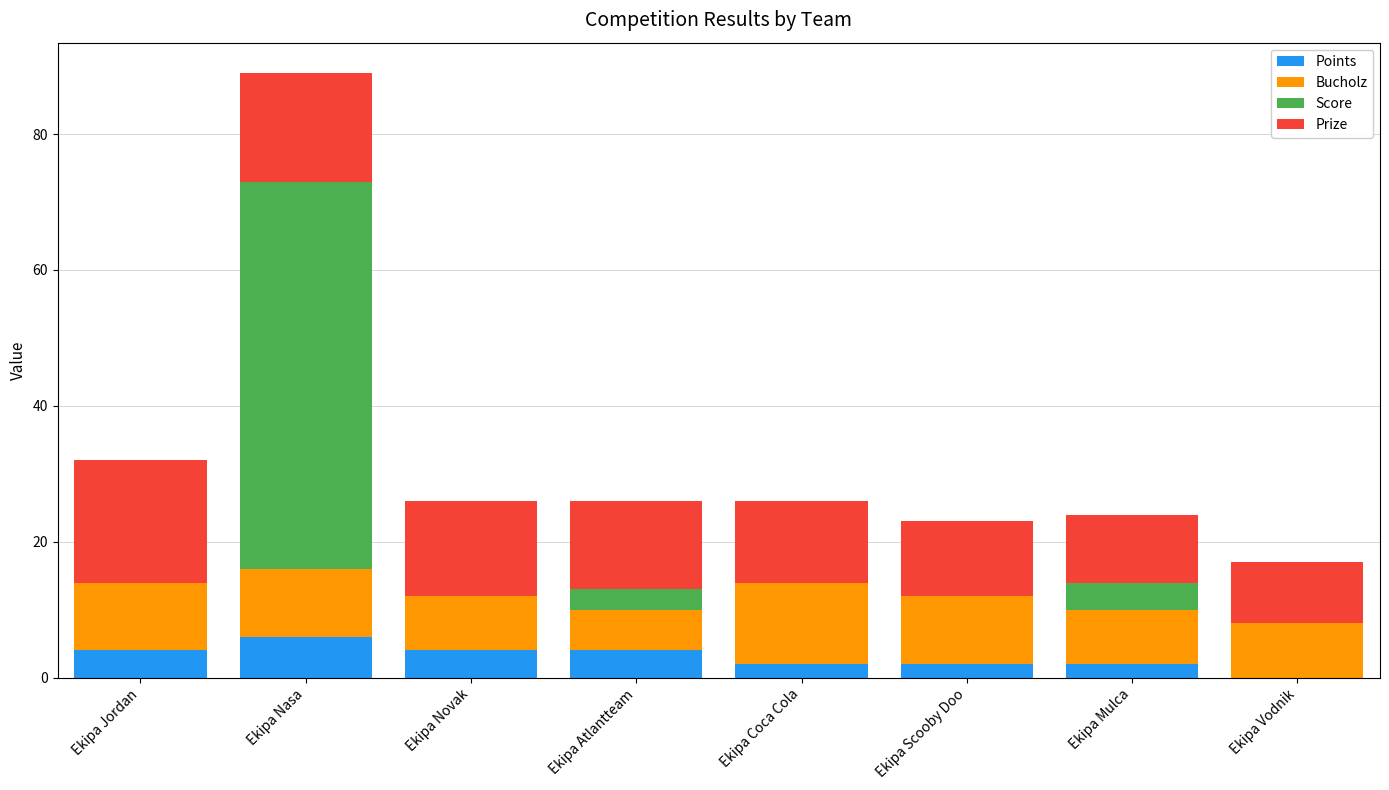

True or false: Points has a value of 9 at Ekipa Nasa.

False